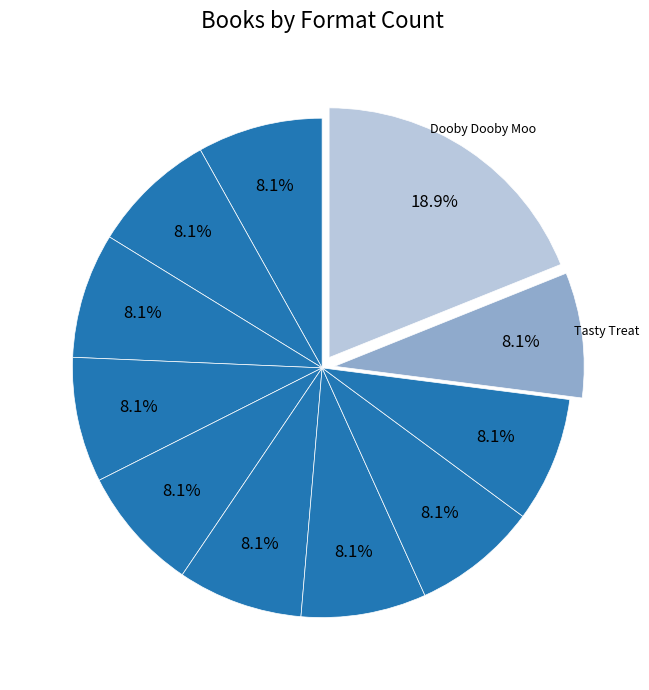

How many slices are in this pie chart?

11